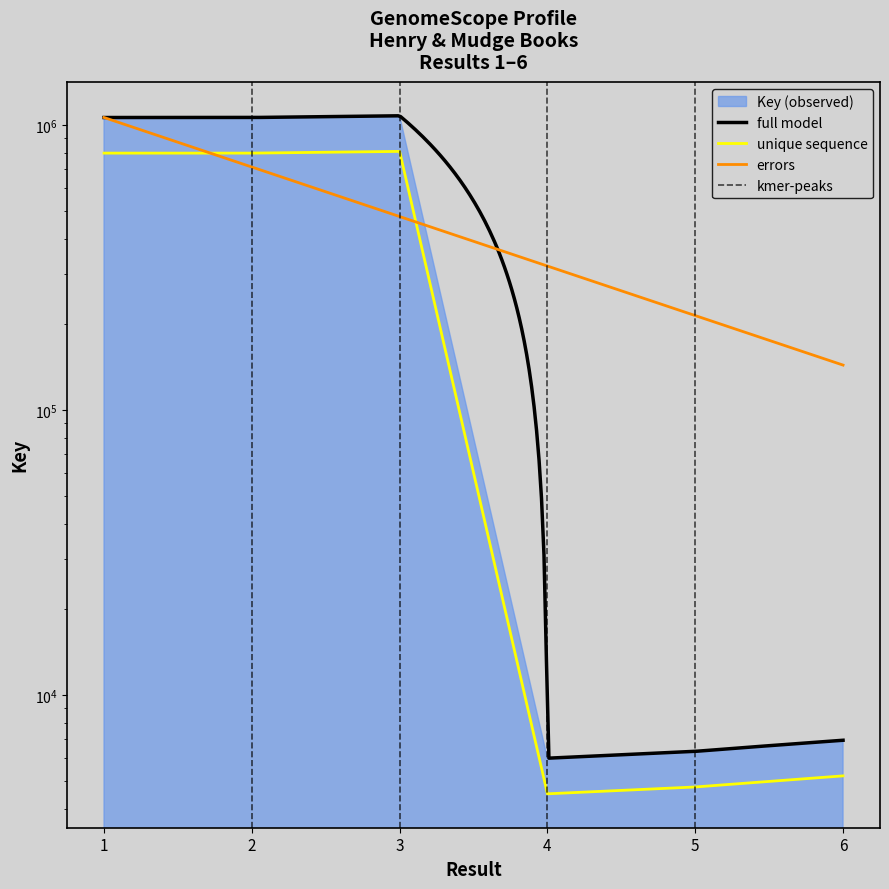

What is the change in value from 1 to 2?

-9.0